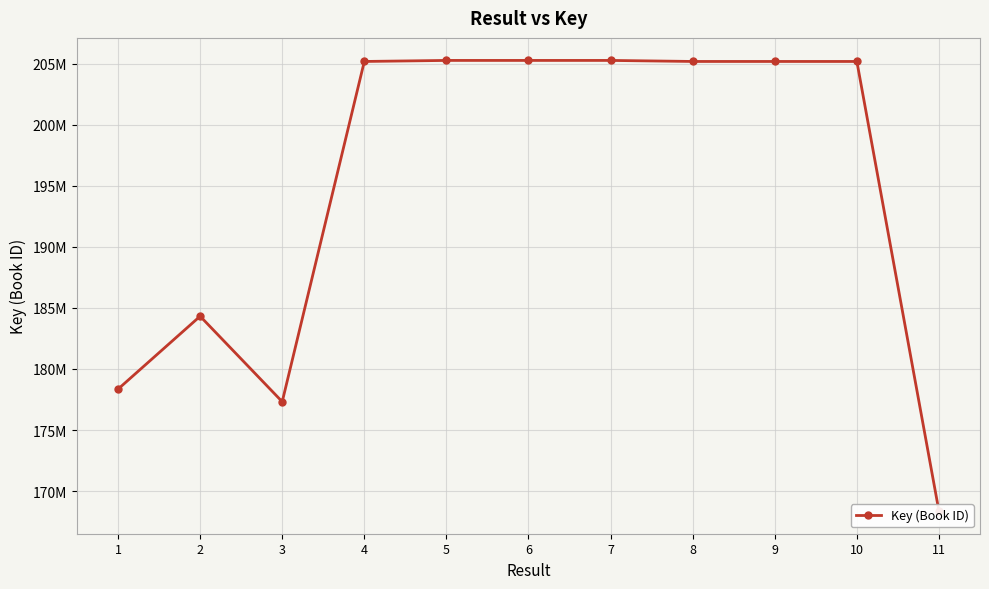

At which label does the data first exceed 205184930?

5